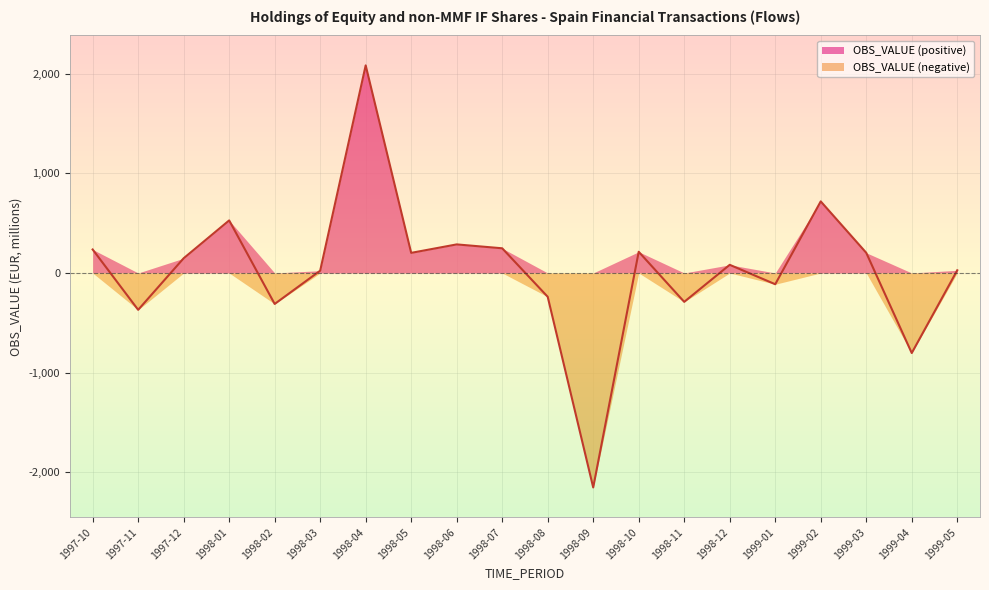

What position from the right is 1998-02?

16